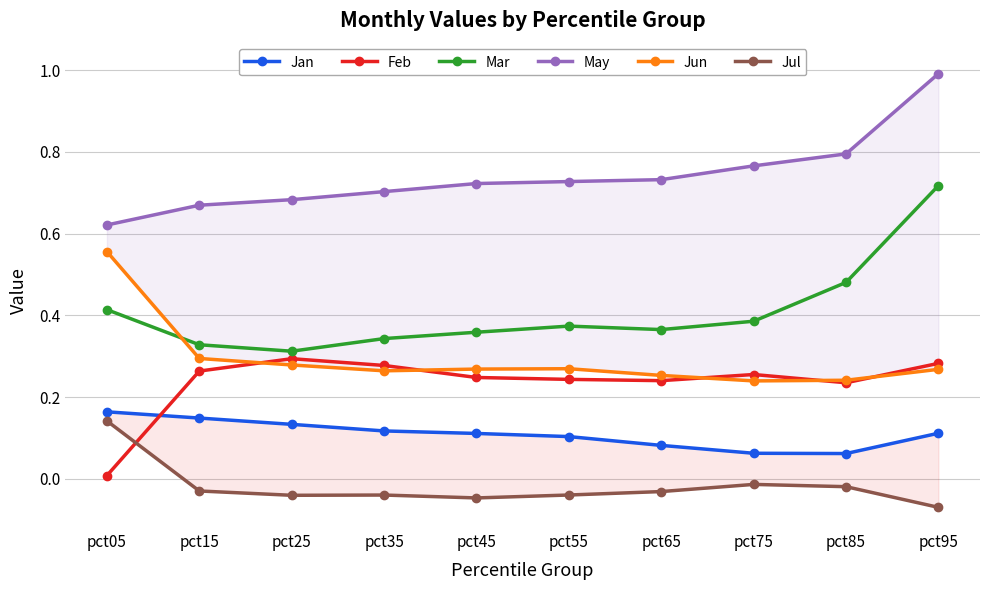

The Jan series shows 0.1 at pct25. True or false?

False